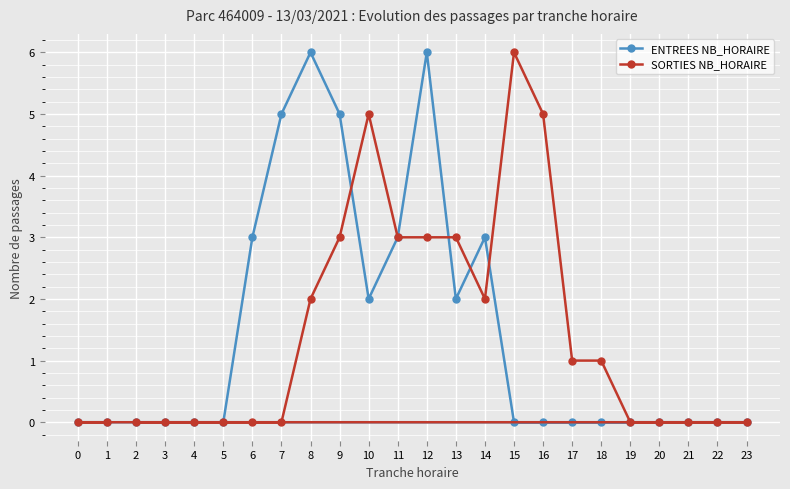

Is it true that SORTIES NB_HORAIRE equals 9 at 15?

False